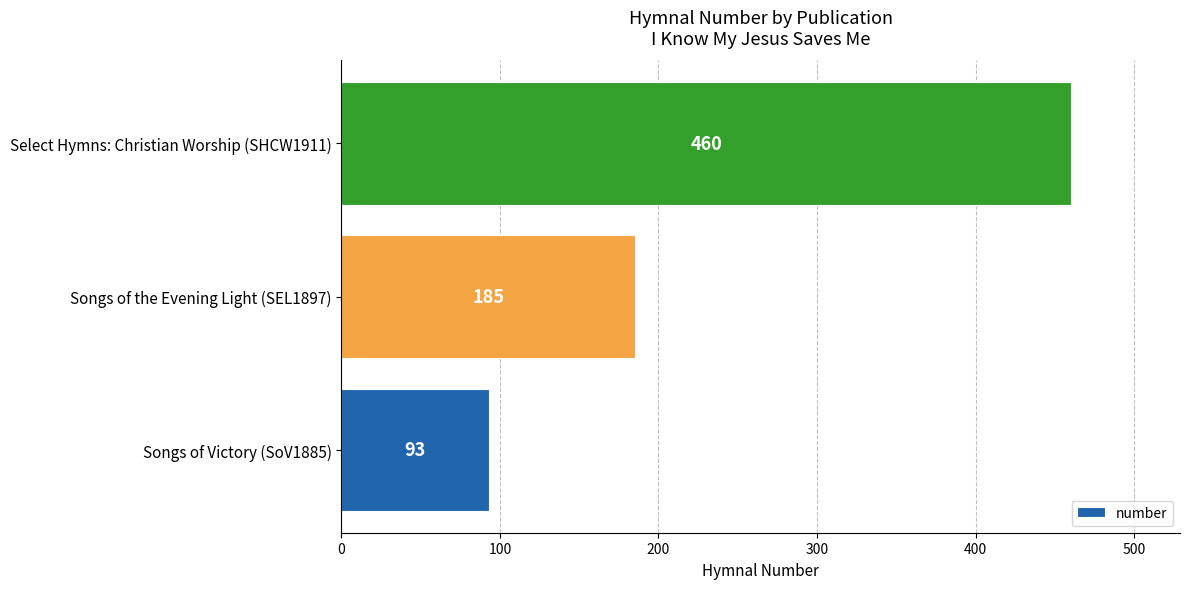

Reading bottom to top, list all the values displayed in this chart.

93	185	460